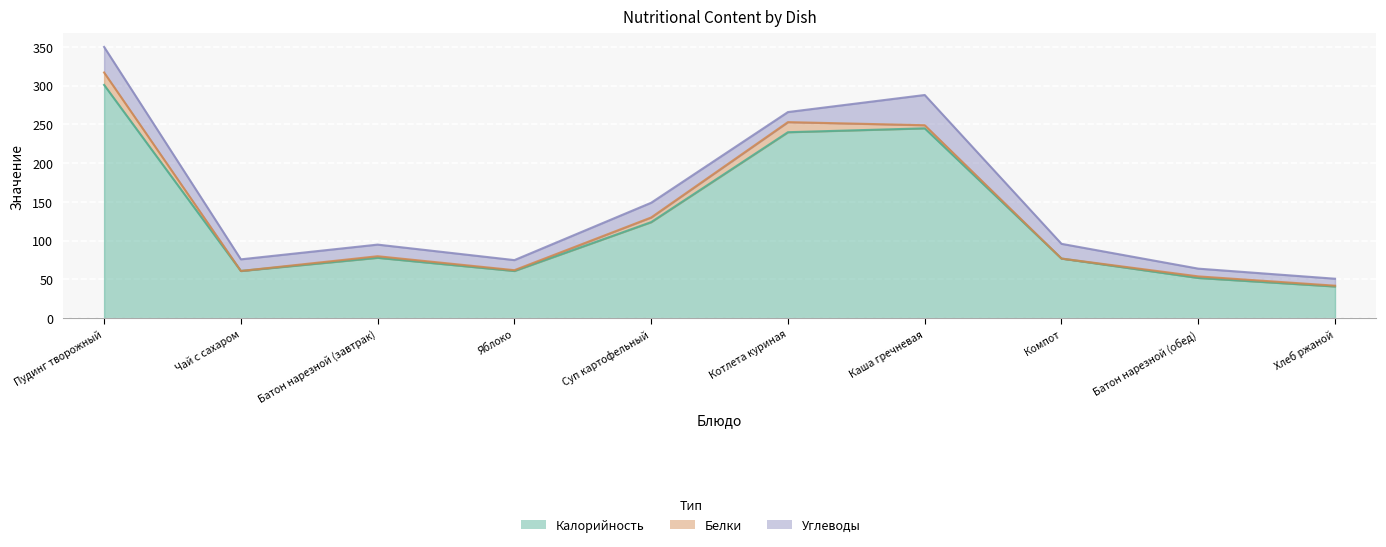

List the labels in order of Углеводы value, smallest first.

Хлеб ржаной, Батон нарезной (обед), Яблоко, Котлета куриная, Чай с сахаром, Батон нарезной (завтрак), Суп картофельный, Компот, Пудинг творожный, Каша гречневая